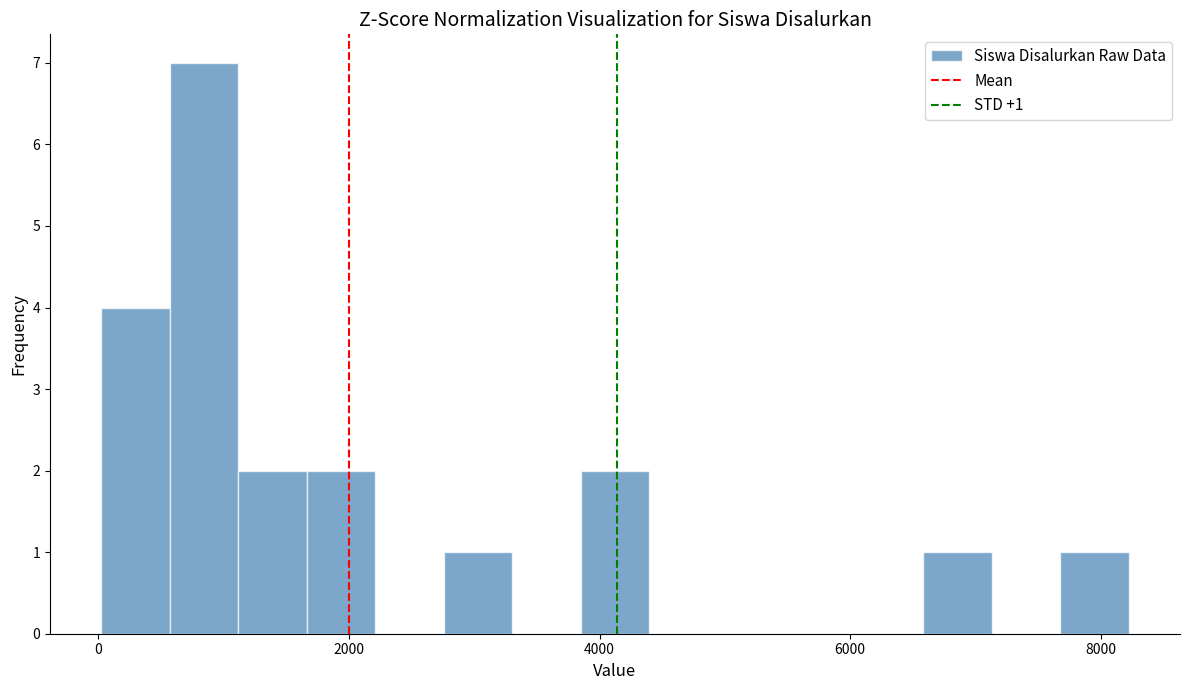

Around what value on the x-axis is the tallest bar? Give the approximate position of its centre, as read against the axis.

800